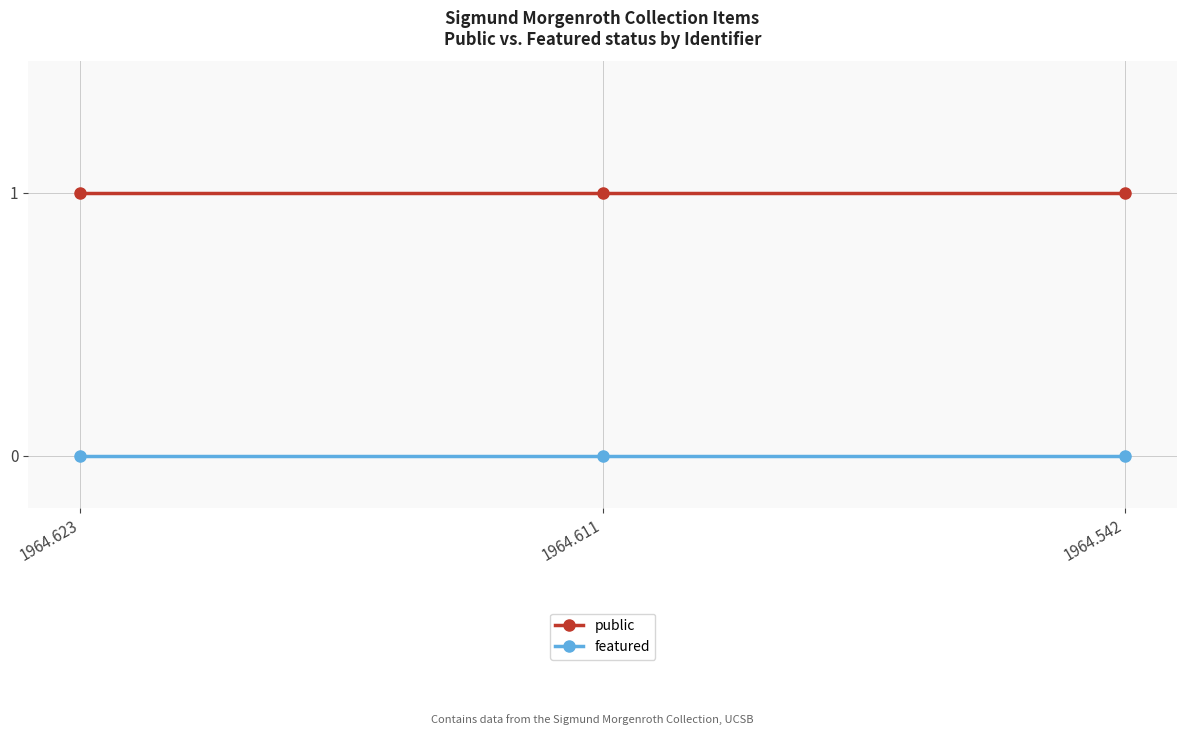

Which series has the largest total across all categories?

public